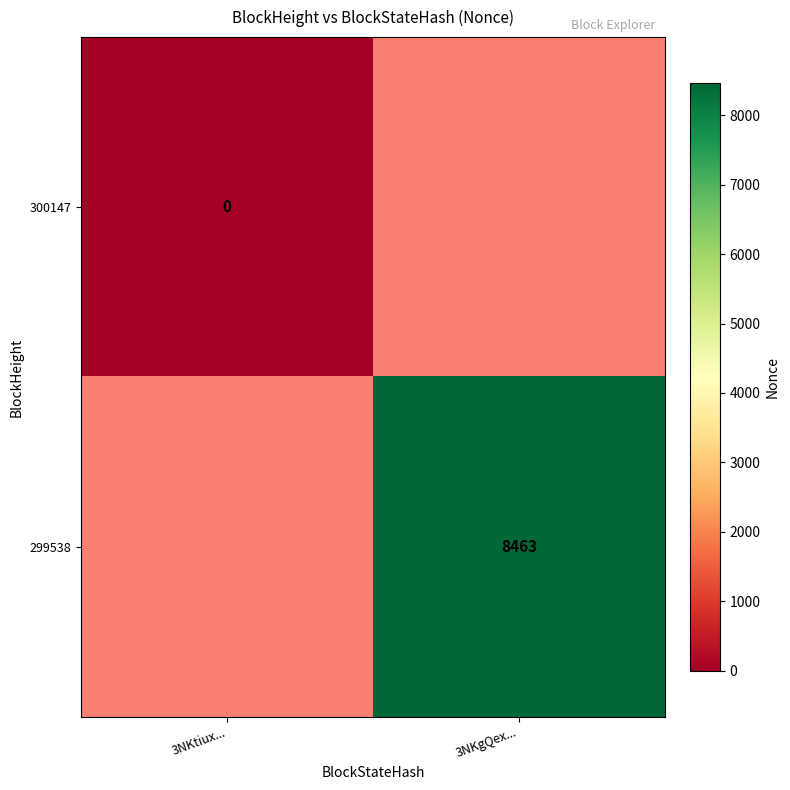

The value of 299538 at 3NKgQex... is 2319. True or false?

False